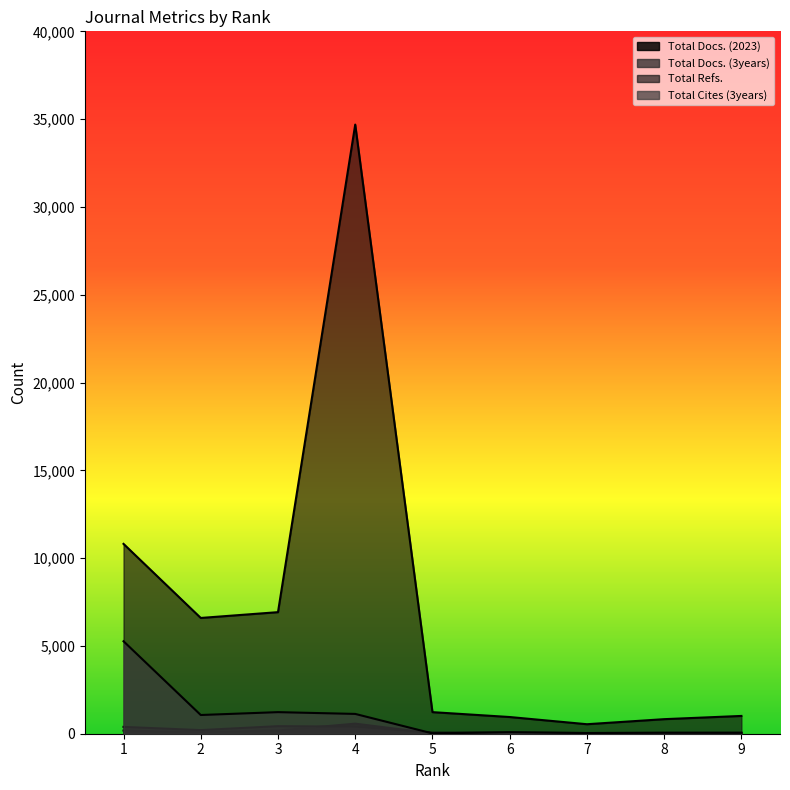

The Total Refs. series shows 18525 at 1. True or false?

False